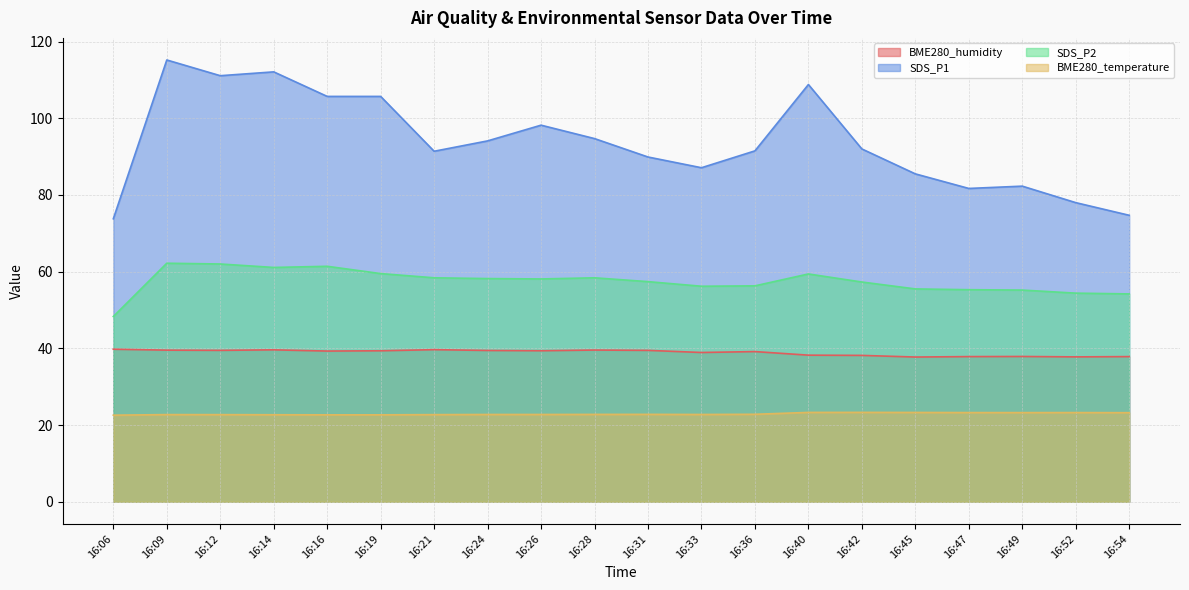

What is the maximum value shown in the chart?

115.2